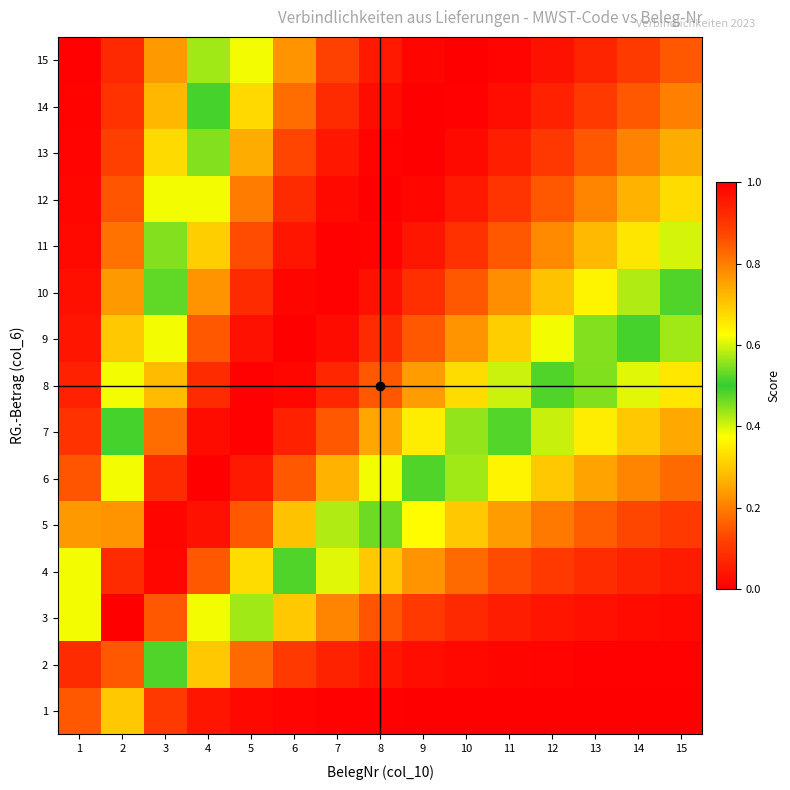

Reading left to right, what are all the values shown in this chart?

1: 1=0.8	2=0.3	3=0.1	4=0.0	5=0.0	6=0.0	7=0.0	8=0.0	9=0.0	10=0.0	11=0.0	12=0.0	13=0.0	14=0.0	15=0.0
2: 1=0.9	2=0.8	3=0.5	4=0.3	5=0.2	6=0.1	7=0.1	8=0.0	9=0.0	10=0.0	11=0.0	12=0.0	13=0.0	14=0.0	15=0.0
3: 1=0.6	2=1.0	3=0.8	4=0.6	5=0.4	6=0.3	7=0.2	8=0.1	9=0.1	10=0.1	11=0.1	12=0.0	13=0.0	14=0.0	15=0.0
4: 1=0.4	2=0.9	3=1.0	4=0.8	5=0.7	6=0.5	7=0.4	8=0.3	9=0.2	10=0.2	11=0.1	12=0.1	13=0.1	14=0.1	15=0.1
5: 1=0.2	2=0.8	3=1.0	4=1.0	5=0.8	6=0.7	7=0.6	8=0.5	9=0.4	10=0.3	11=0.2	12=0.2	13=0.2	14=0.1	15=0.1
6: 1=0.1	2=0.6	3=0.9	4=1.0	5=1.0	6=0.8	7=0.7	8=0.6	9=0.5	10=0.4	11=0.4	12=0.3	13=0.2	14=0.2	15=0.2
7: 1=0.1	2=0.5	3=0.8	4=1.0	5=1.0	6=0.9	7=0.8	8=0.7	9=0.6	10=0.6	11=0.5	12=0.4	13=0.4	14=0.3	15=0.3
8: 1=0.1	2=0.4	3=0.7	4=0.9	5=1.0	6=1.0	7=0.9	8=0.8	9=0.8	10=0.7	11=0.6	12=0.5	13=0.5	14=0.4	15=0.3
9: 1=0.0	2=0.3	3=0.6	4=0.8	5=1.0	6=1.0	7=1.0	8=0.9	9=0.8	10=0.8	11=0.7	12=0.6	13=0.6	14=0.5	15=0.4
10: 1=0.0	2=0.2	3=0.5	4=0.8	5=0.9	6=1.0	7=1.0	8=1.0	9=0.9	10=0.8	11=0.8	12=0.7	13=0.6	14=0.6	15=0.5
11: 1=0.0	2=0.2	3=0.4	4=0.7	5=0.9	6=1.0	7=1.0	8=1.0	9=1.0	10=0.9	11=0.8	12=0.8	13=0.7	14=0.7	15=0.6
12: 1=0.0	2=0.1	3=0.4	4=0.6	5=0.8	6=0.9	7=1.0	8=1.0	9=1.0	10=1.0	11=0.9	12=0.8	13=0.8	14=0.7	15=0.7
13: 1=0.0	2=0.1	3=0.3	4=0.6	5=0.7	6=0.9	7=1.0	8=1.0	9=1.0	10=1.0	11=0.9	12=0.9	13=0.8	14=0.8	15=0.7
14: 1=0.0	2=0.1	3=0.3	4=0.5	5=0.7	6=0.8	7=0.9	8=1.0	9=1.0	10=1.0	11=1.0	12=0.9	13=0.9	14=0.8	15=0.8
15: 1=0.0	2=0.1	3=0.2	4=0.4	5=0.6	6=0.8	7=0.9	8=1.0	9=1.0	10=1.0	11=1.0	12=1.0	13=0.9	14=0.9	15=0.8